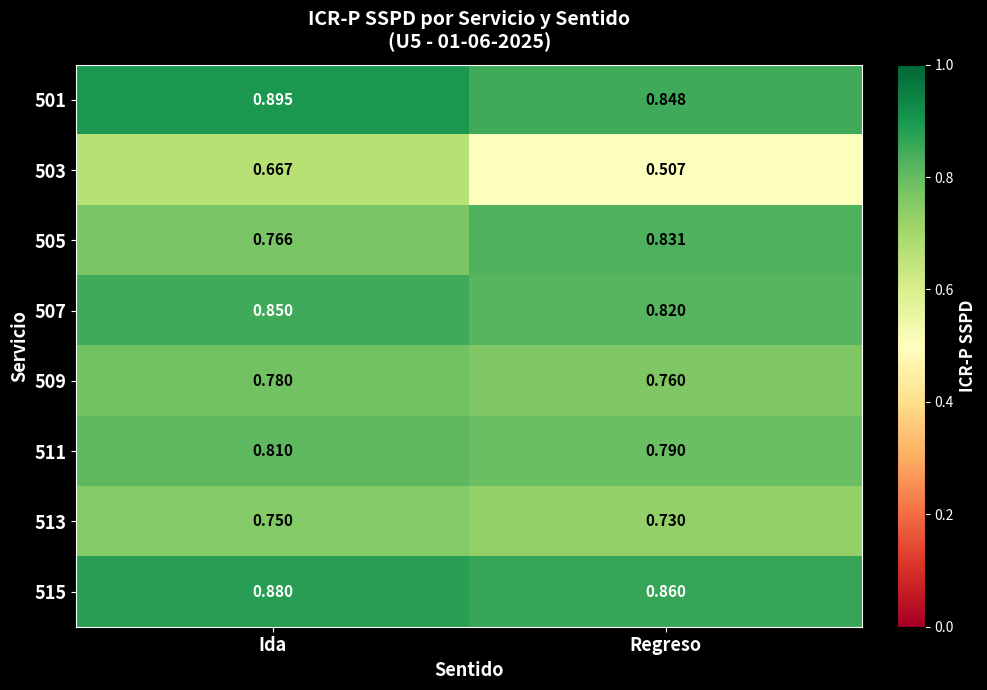

Which series has the largest range (max minus min)?

503